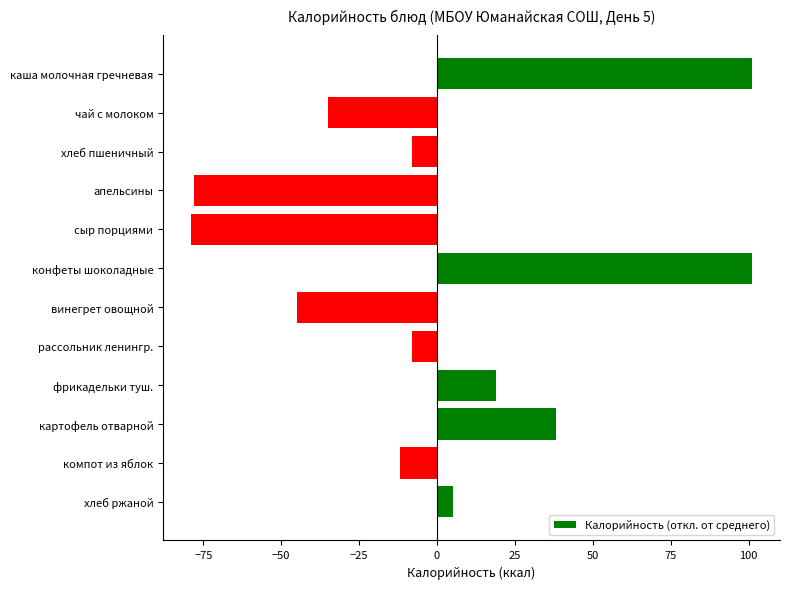

What is the difference between the values at фрикадельки туш. and картофель отварной?

19.0